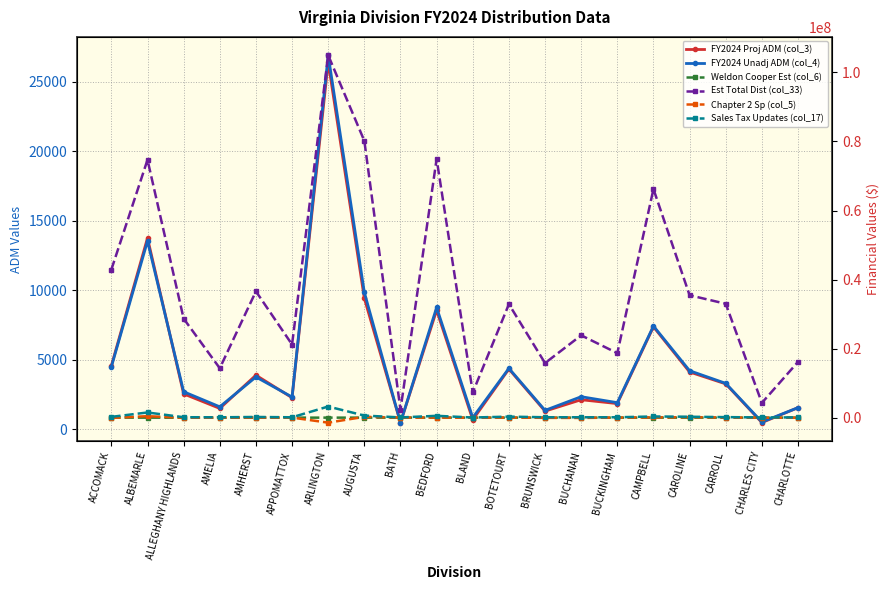

True or false: Sales Tax Updates (col_17) has more than 2 interior local peaks.

True